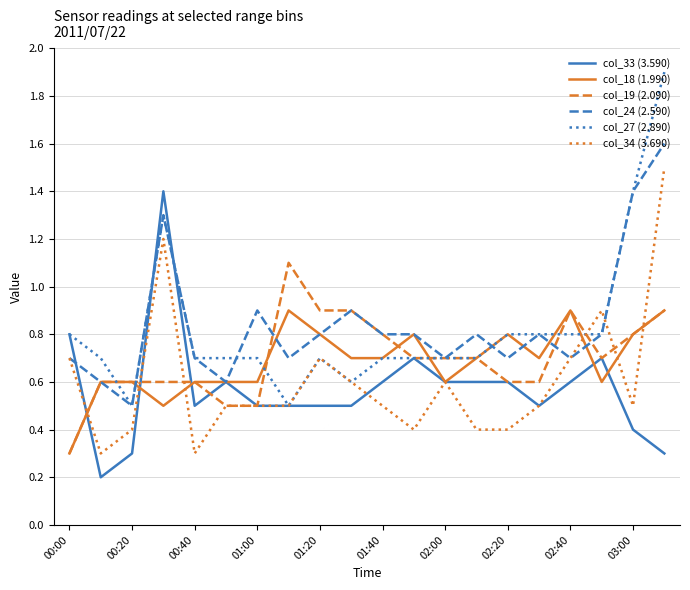

What is the minimum value for col_24 (2.590)?

0.5